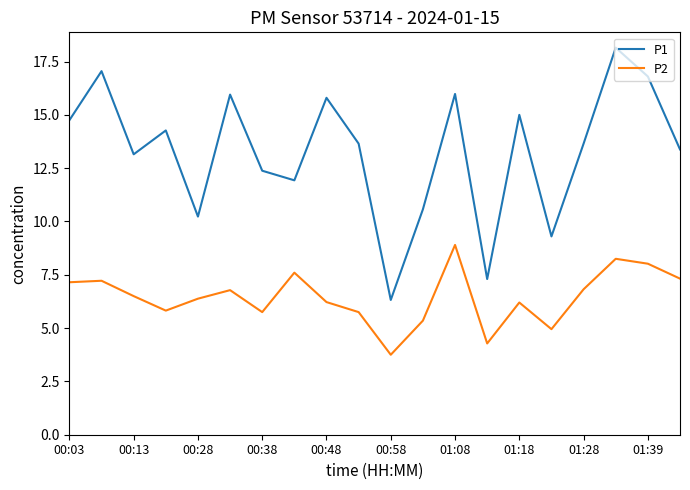

Which series has the largest range (max minus min)?

P1